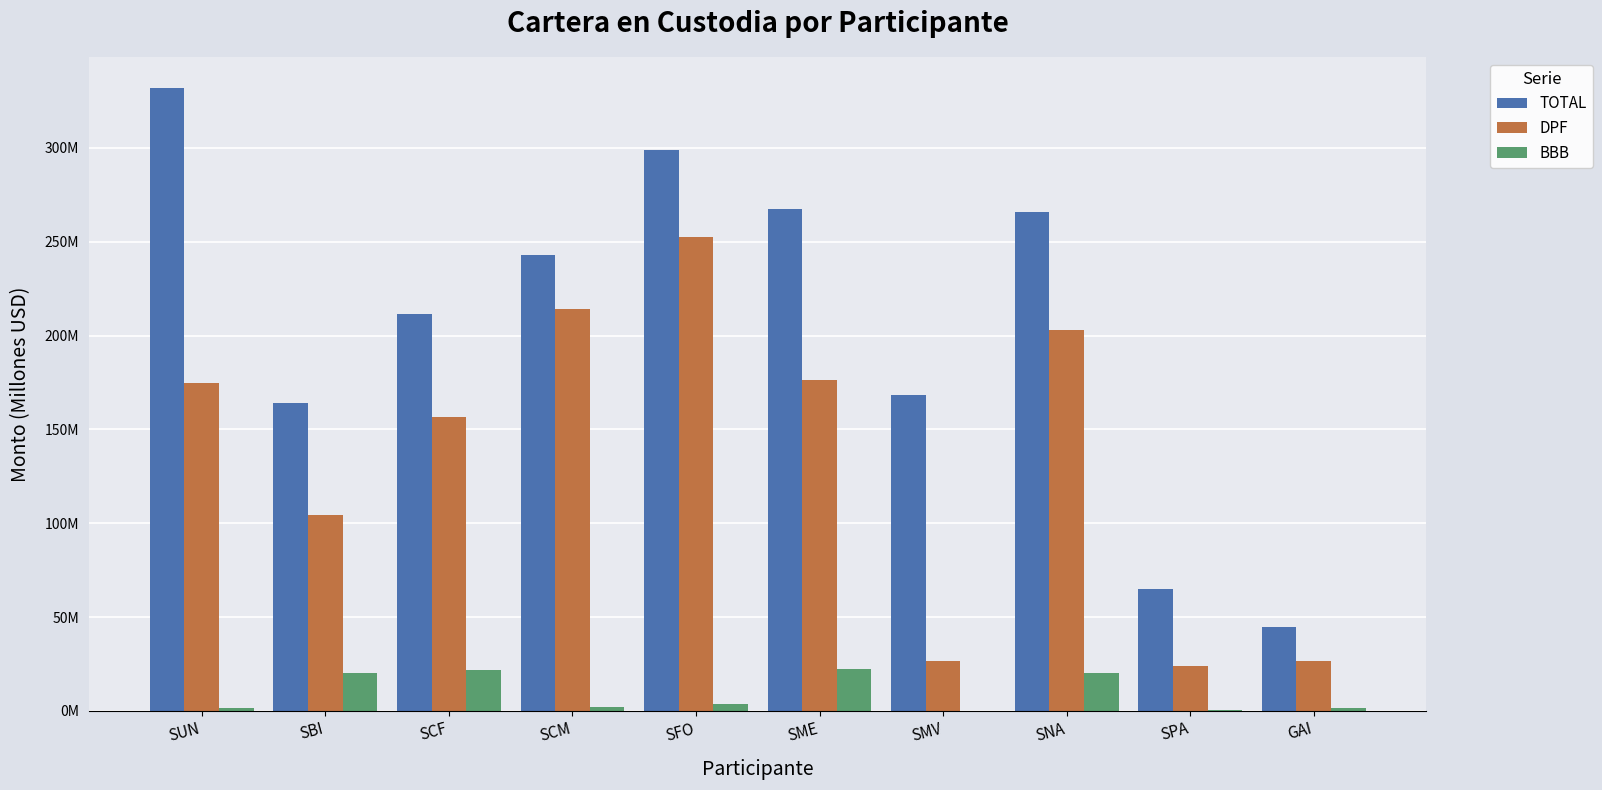

What are all the series names shown in the legend?

TOTAL, DPF, BBB